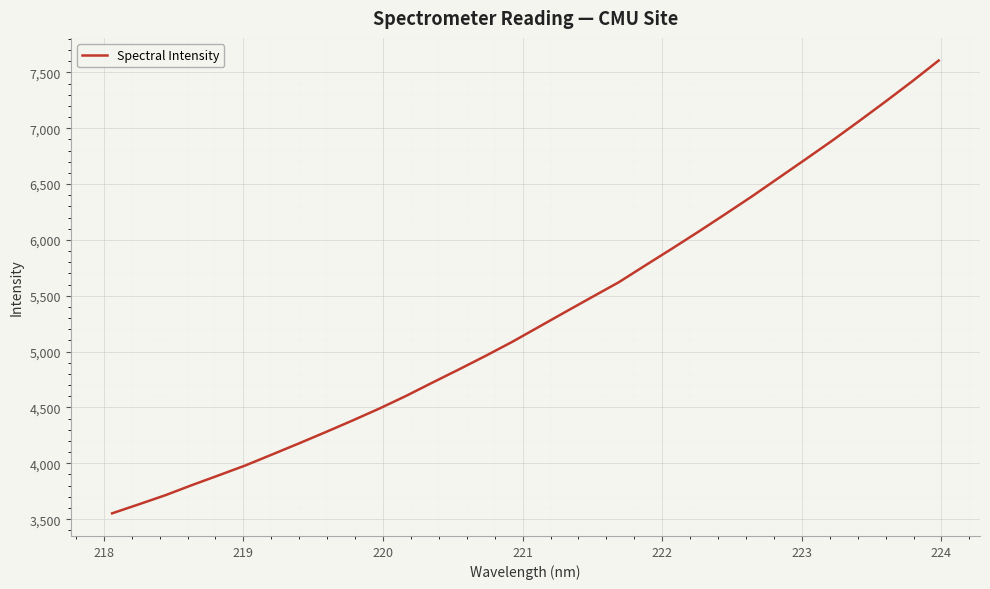

What is the minimum value shown in the chart?

3552.2